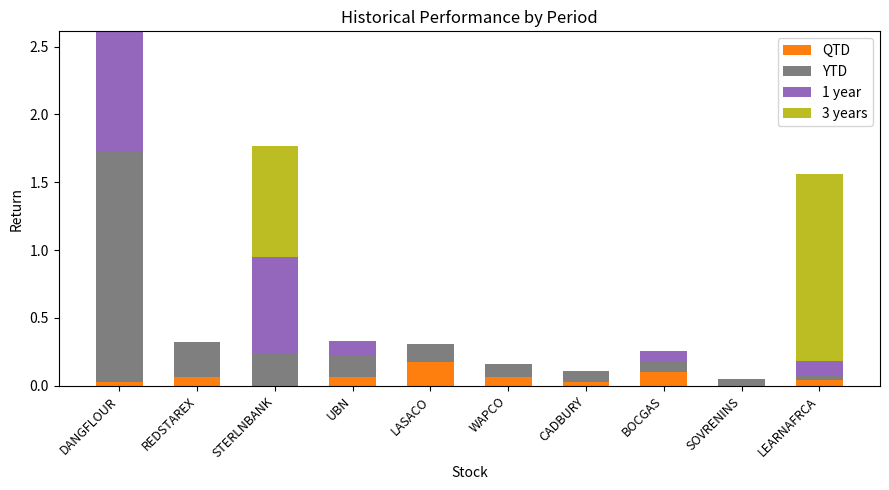

At which category is the sum across all series the highest?

DANGFLOUR